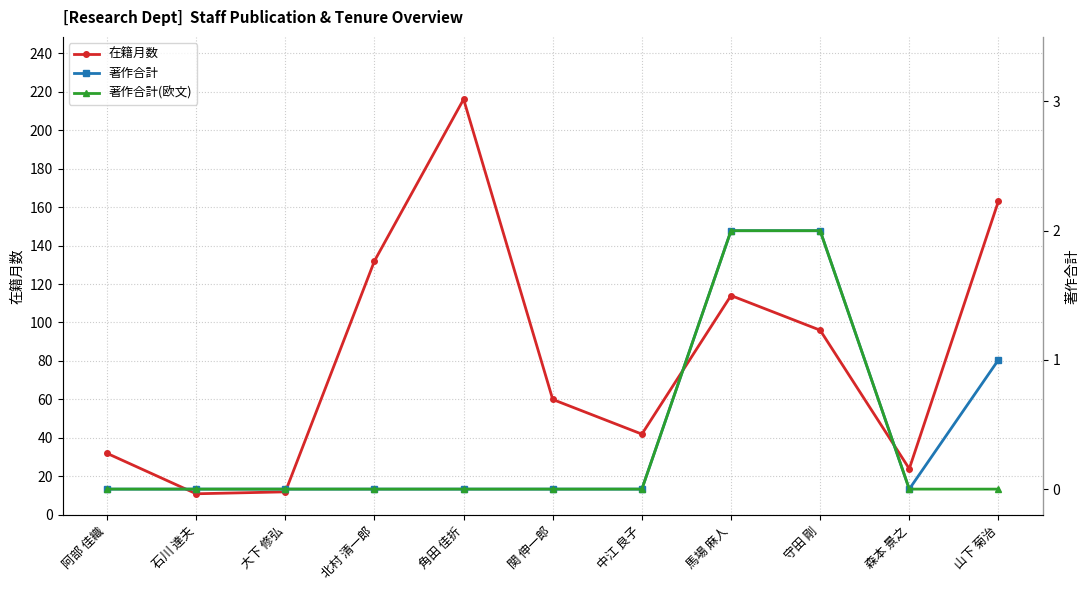

Rank the series at 森本 景之 from lowest to highest value.

著作合計, 著作合計(欧文), 在籍月数